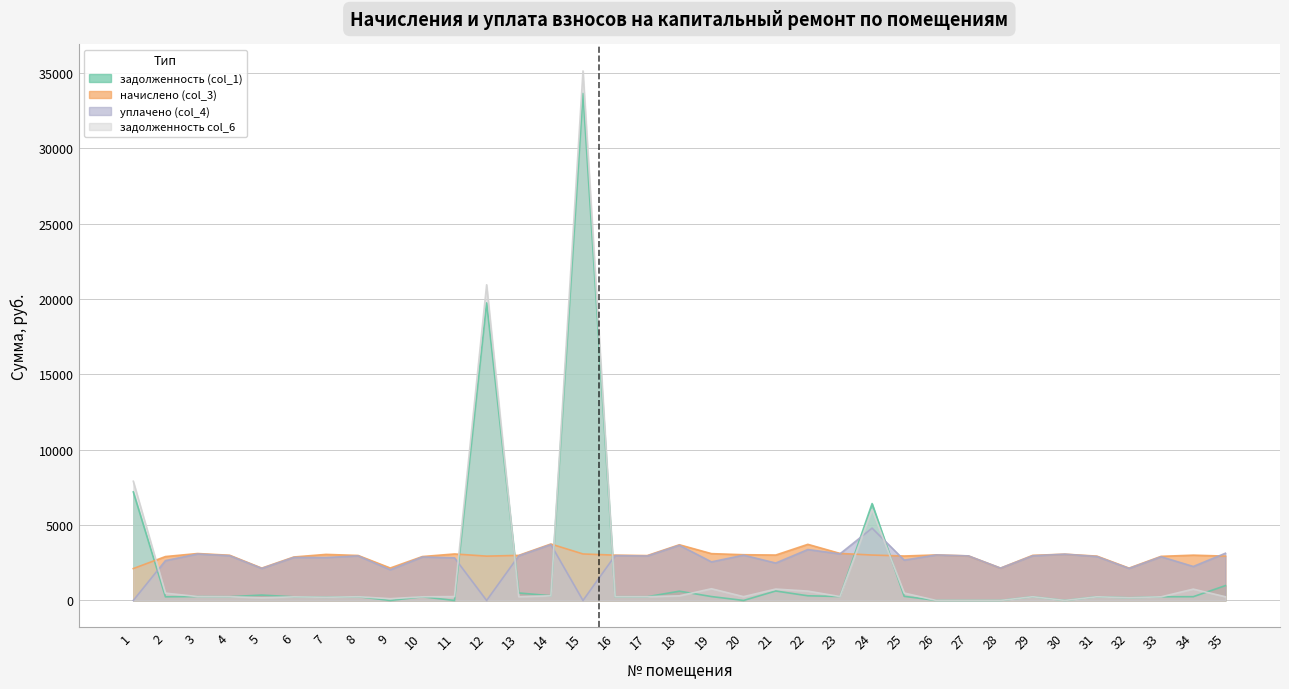

At which category is the sum across all series the highest?

15